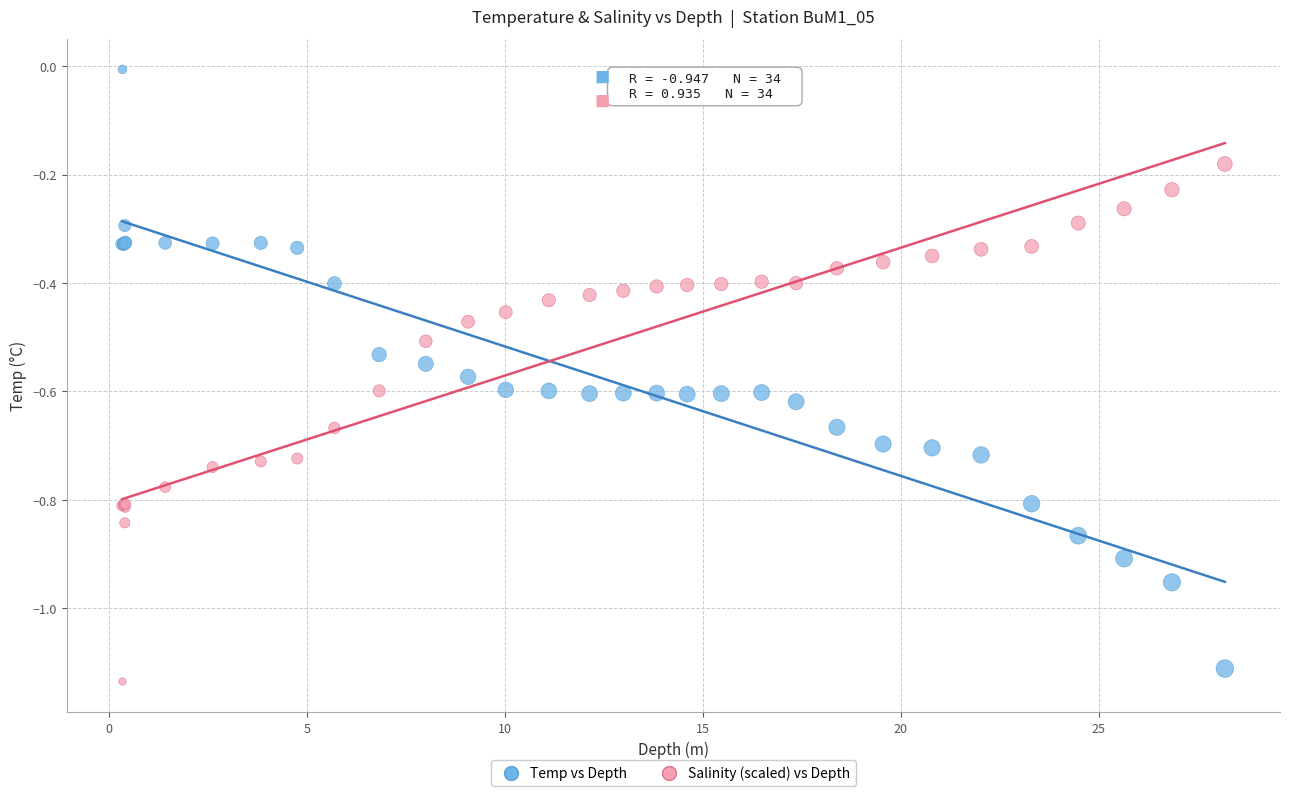

What is the X range (max minus min) for the scatter plot?

27.8